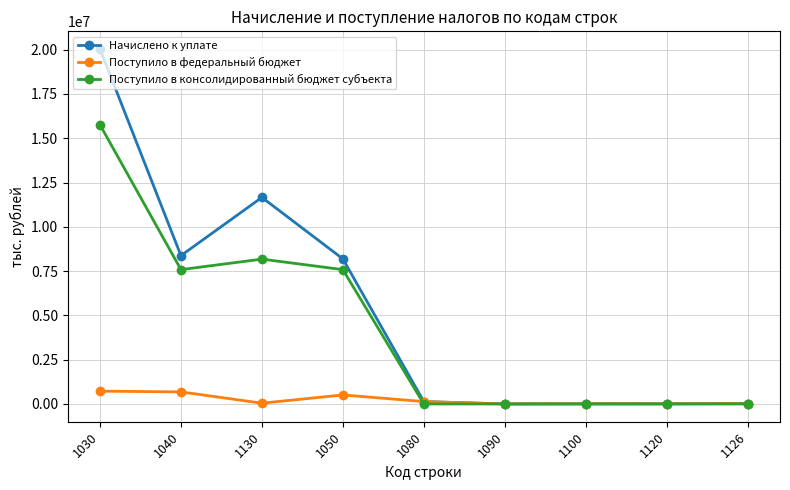

Is this an area chart (filled region under the line)?

No